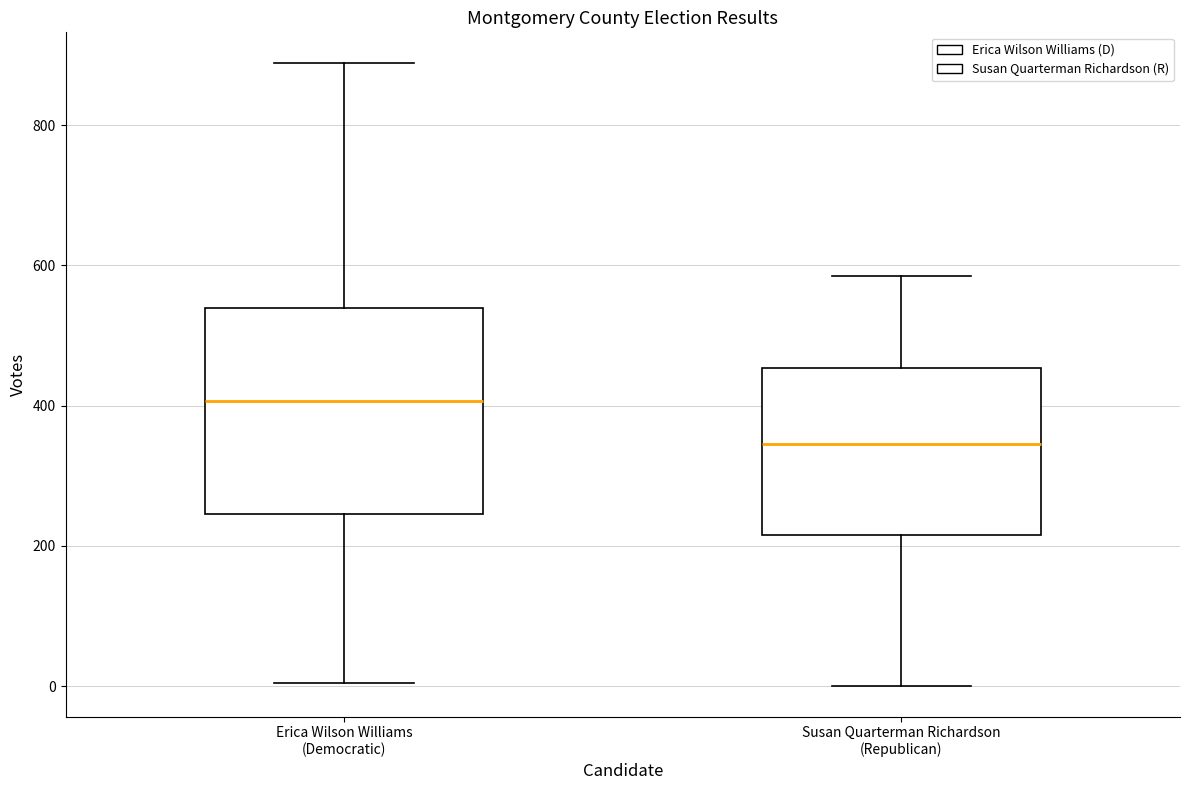

Comparing the boxes themselves (not the whiskers), which one is the tallest?

Erica Wilson Williams (Democratic)